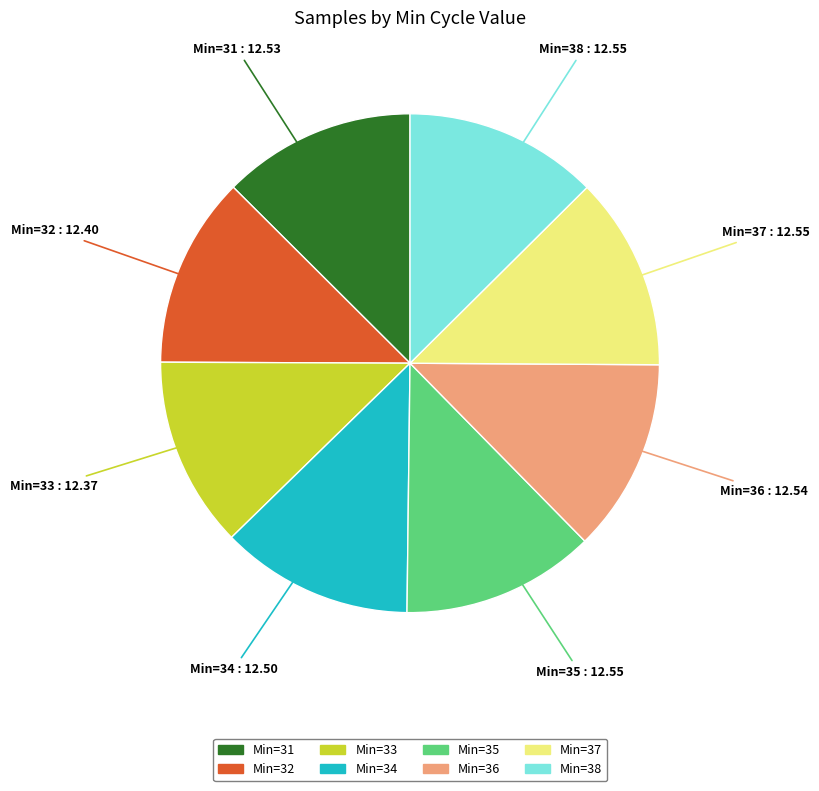

Does any single category account for the majority?

No